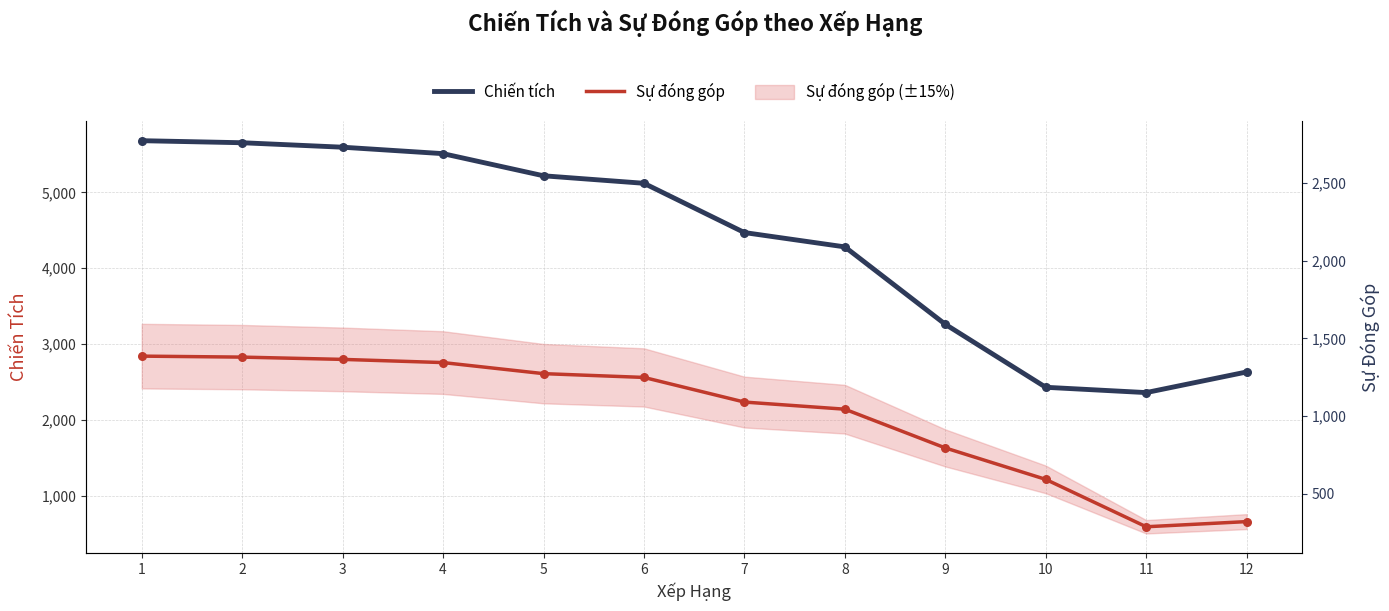

What are all the series names shown in the legend?

Chiến tích, Sự đóng góp